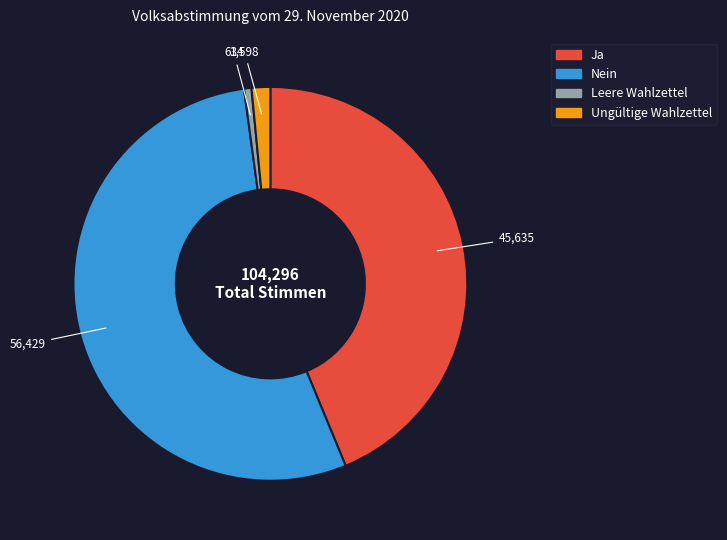

What is the ratio of the value at Ja to the value at Ungültige Wahlzettel?

28.6